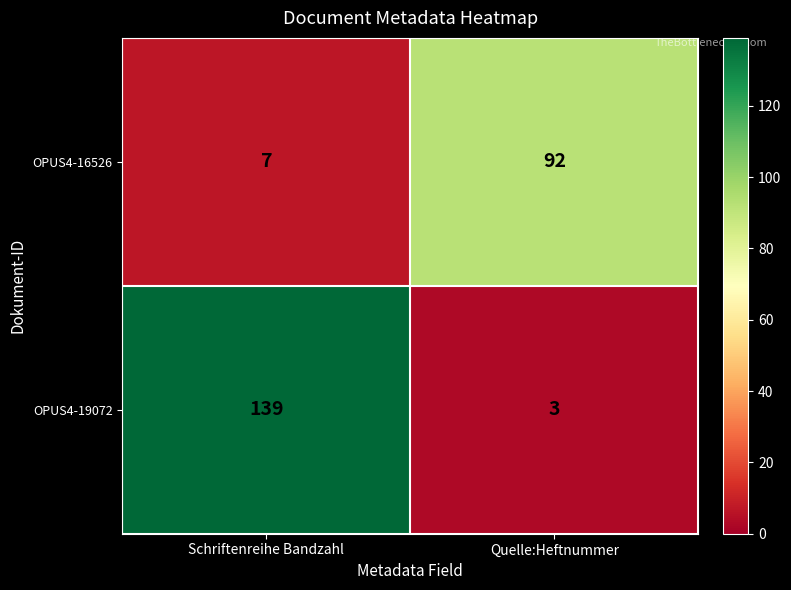

Is it true that OPUS4-16526 equals 160 at Quelle:Heftnummer?

False